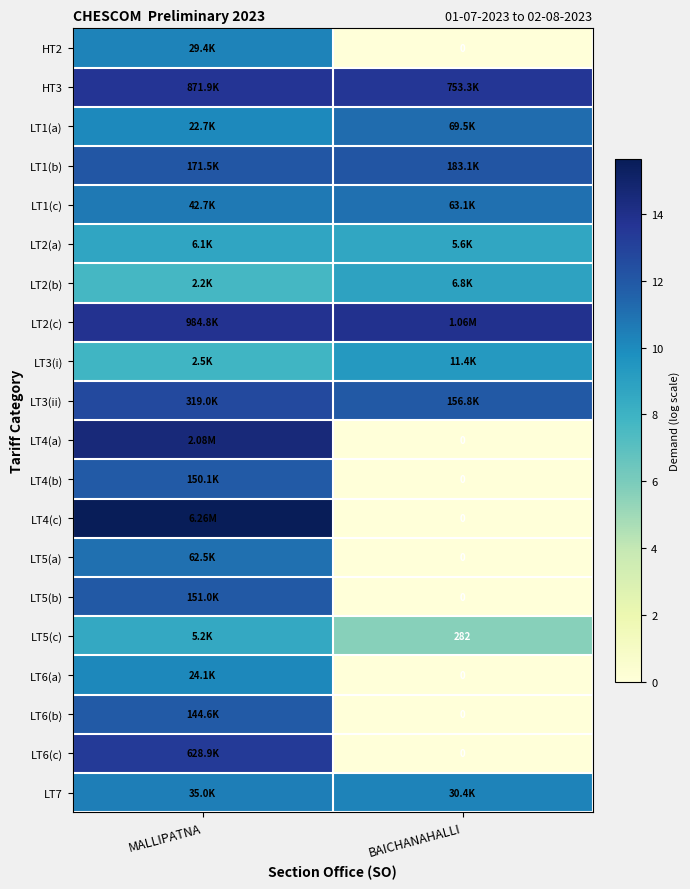

How many categories are shown in the chart?

2